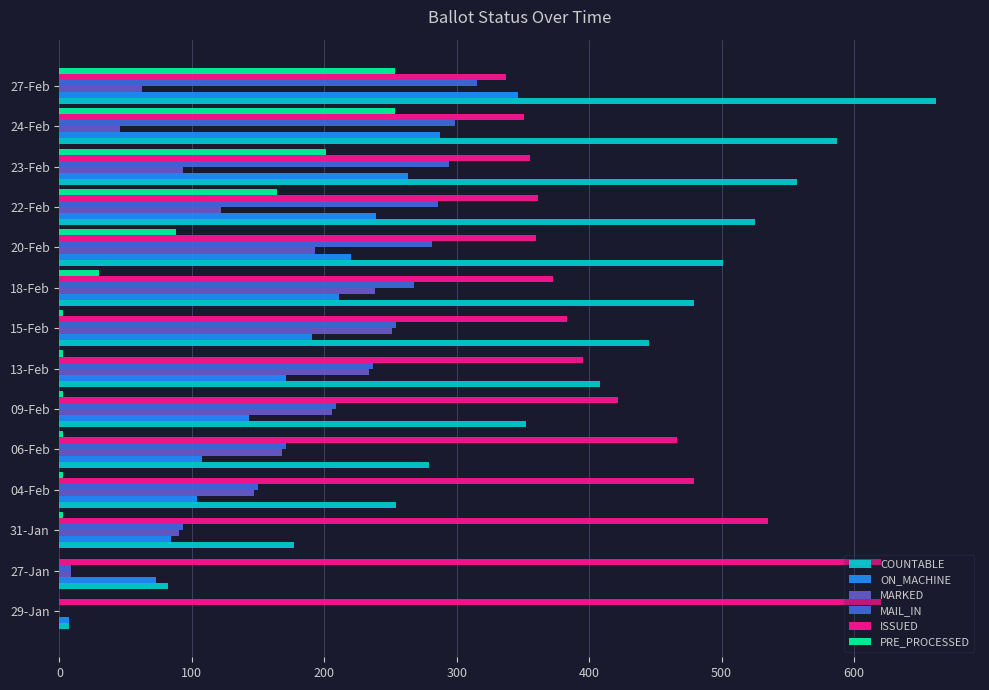

What value does the MAIL_IN series have at 23-Feb?

294